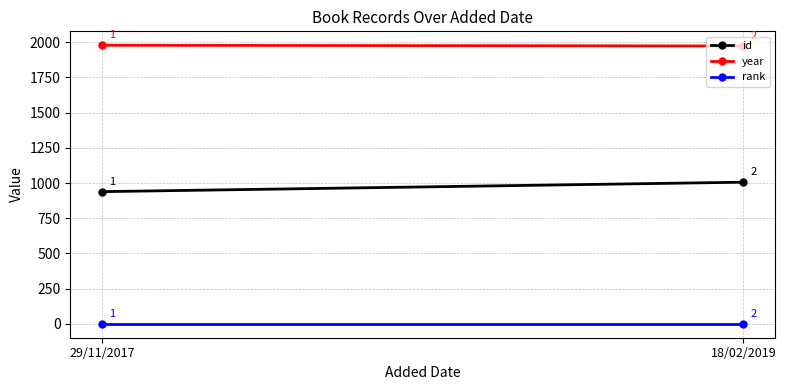

Reading left to right, transcribe all the data shown in this chart.

id: 939	1006
year: 1978	1973
rank: 1	1